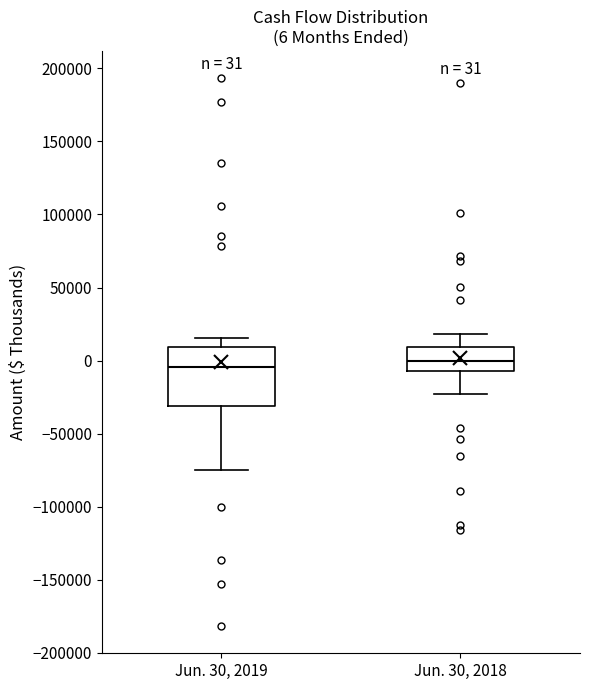

Comparing the boxes themselves (not the whiskers), which one is the tallest?

Jun. 30, 2019